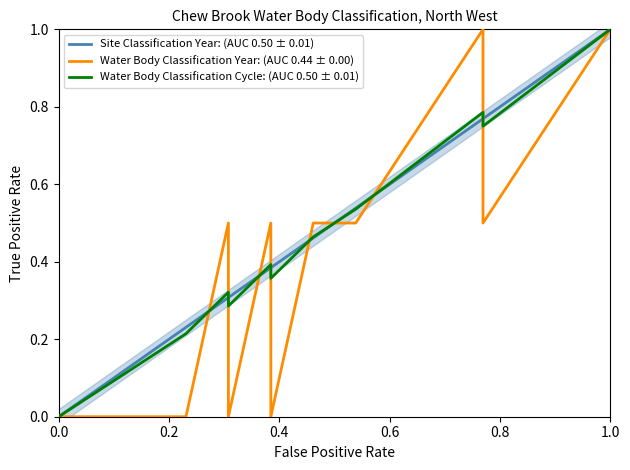

Which series has the widest spread of values?

Site Classification Year: (AUC 0.50 ± 0.01)